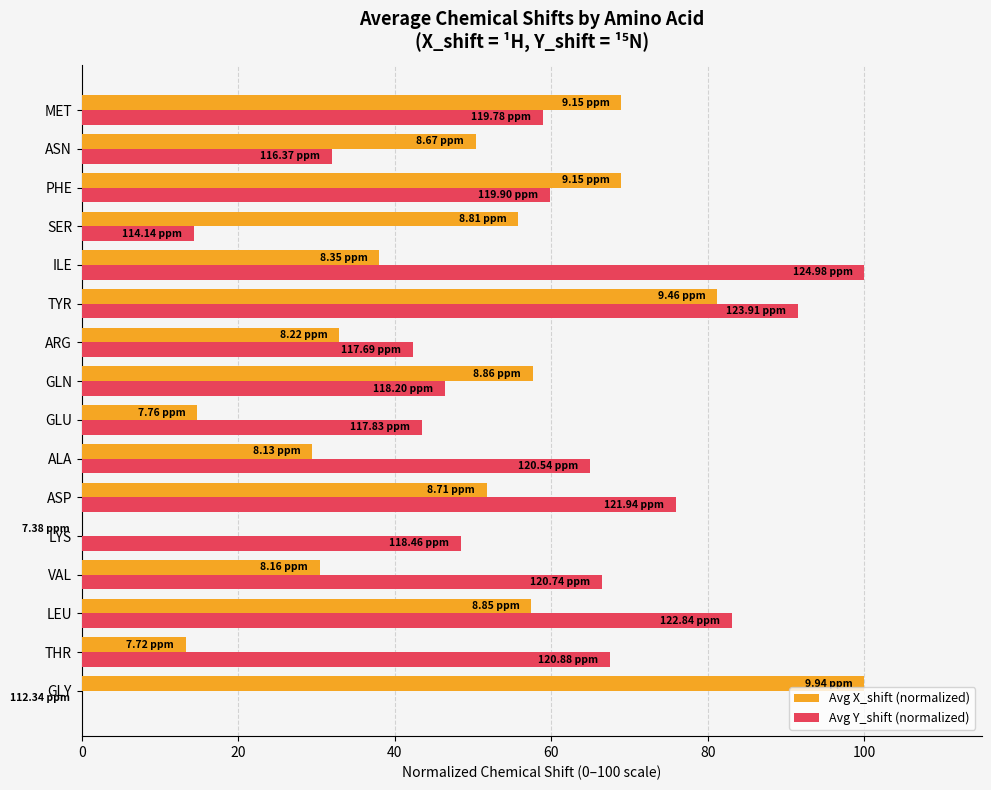

Which series changed the most between ASN and MET?

Avg Y_shift (normalized)